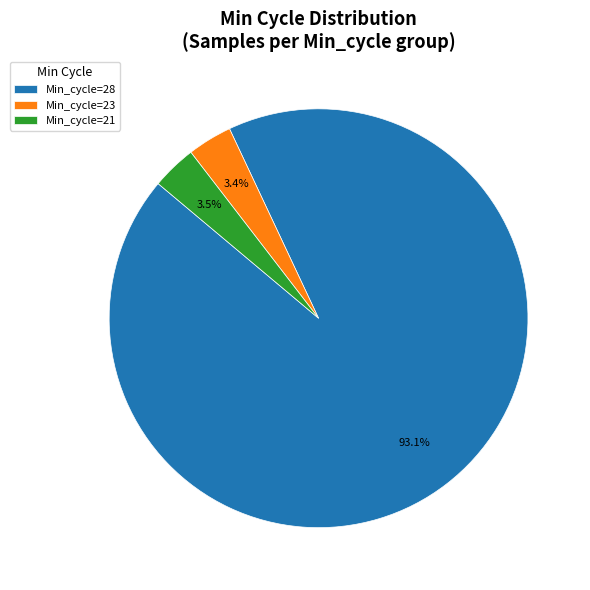

Which slice represents more than half of the pie?

Min_cycle=28